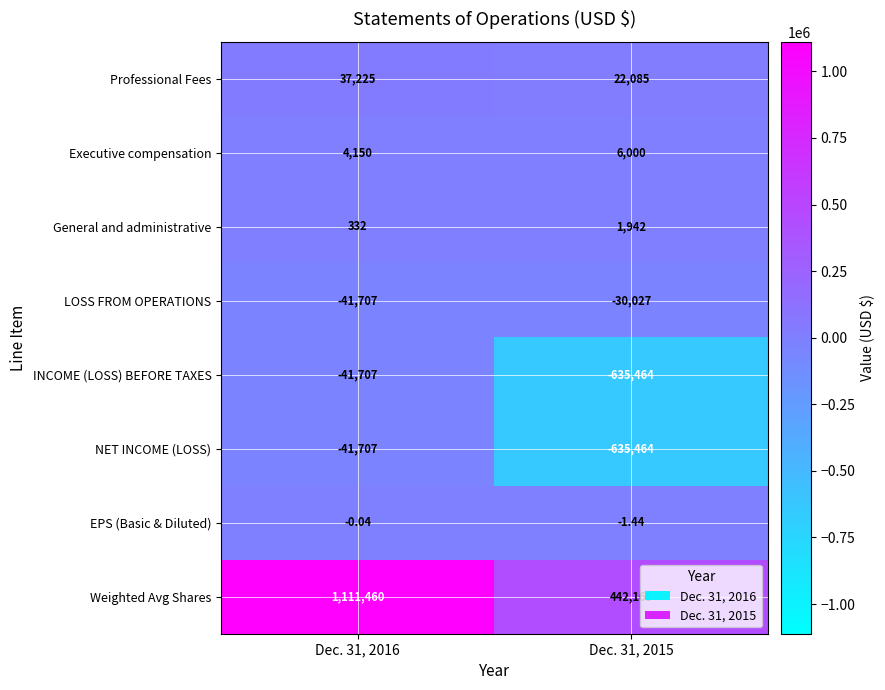

Which series has the widest spread of values?

Weighted Avg Shares